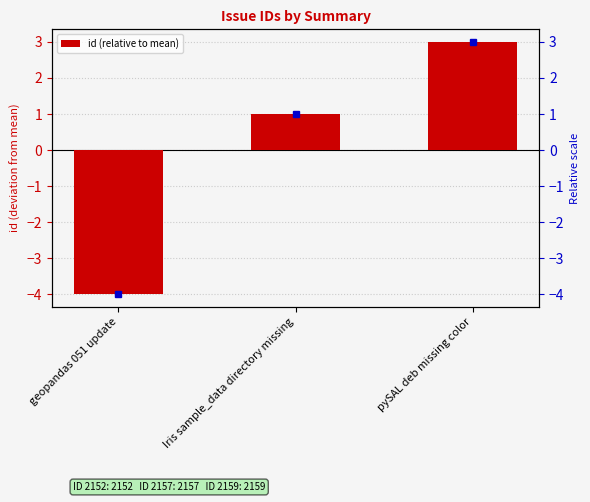

How many series are shown in this chart?

1